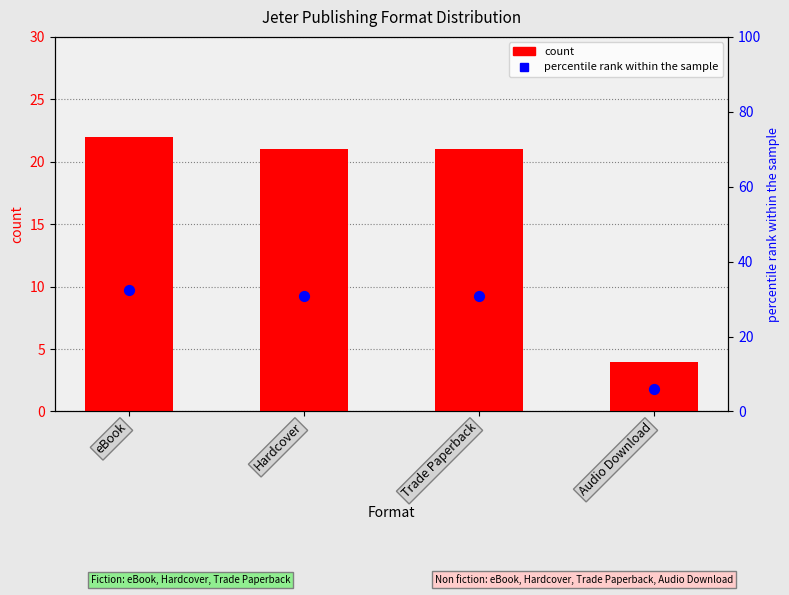

At how many categories does at least one series exceed 12?

3